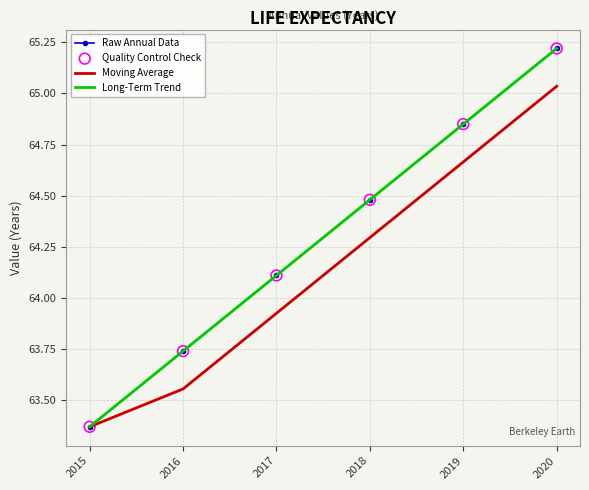

What is the total value across all series at 2018?

257.7